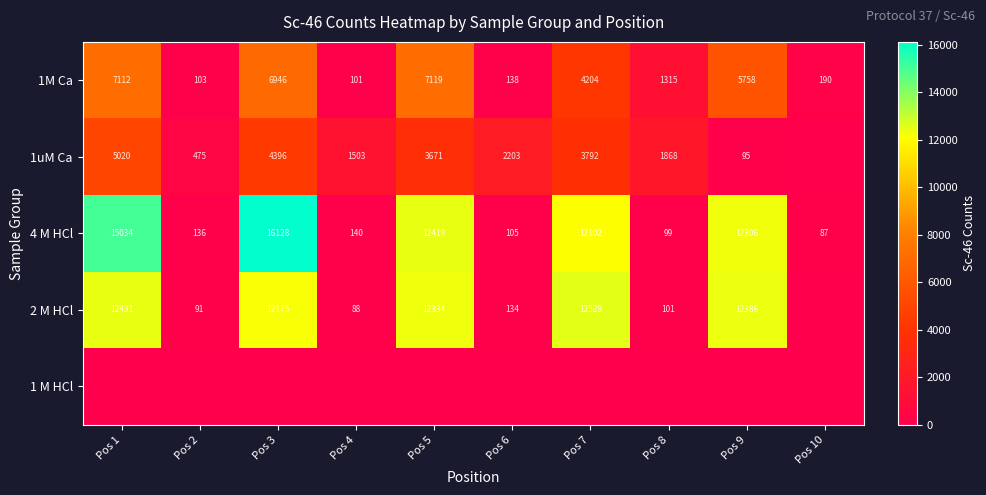

Count the number of categories in the chart.

10